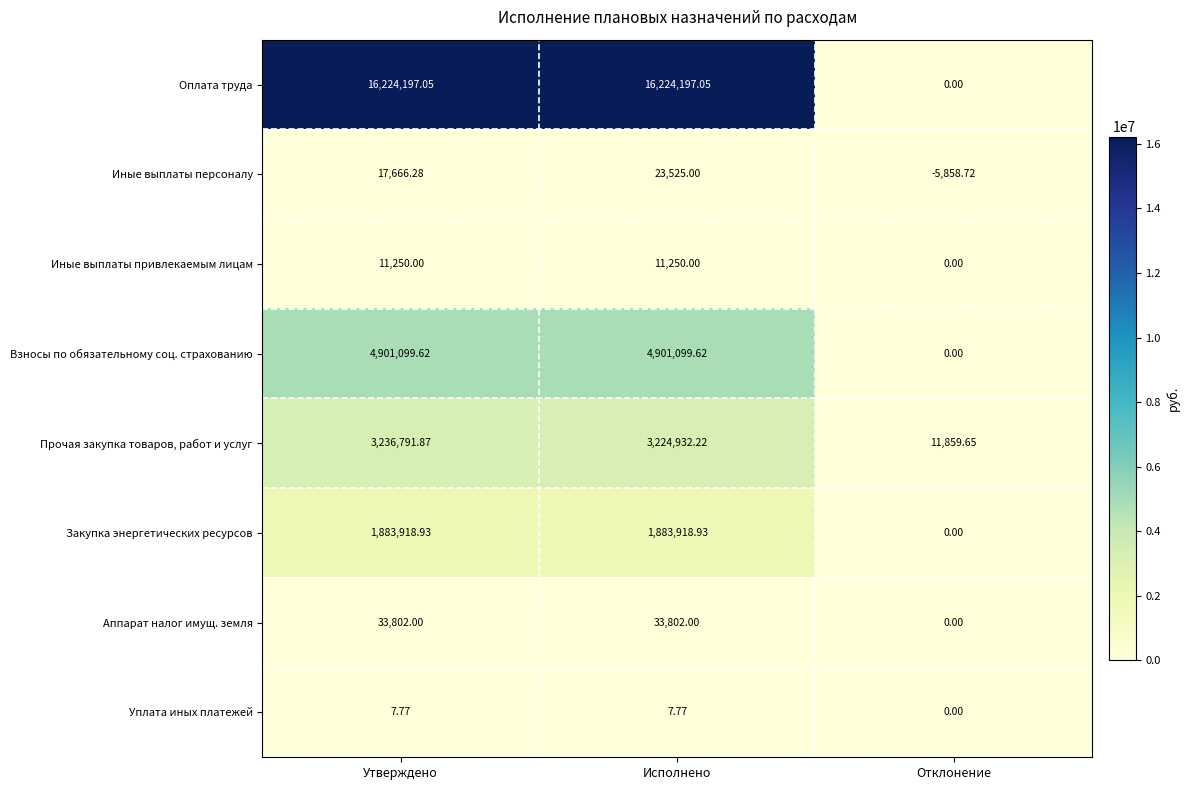

Which series has the largest range (max minus min)?

Оплата труда